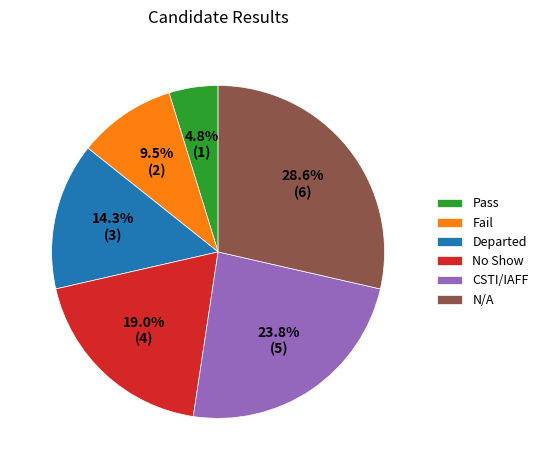

What percentage is the CSTI/IAFF slice, to the nearest percent?

24%